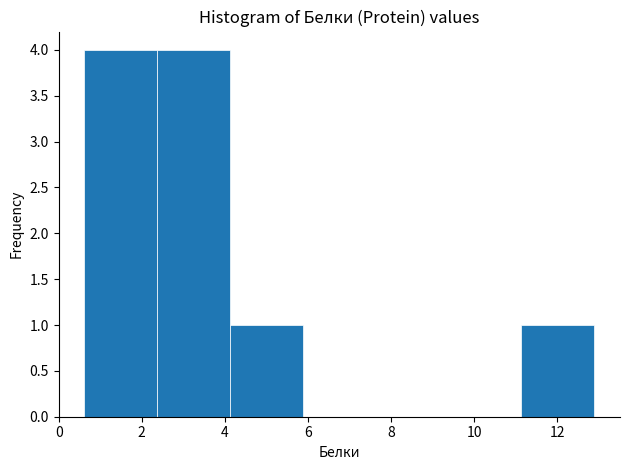

Reading left to right, list every bar in this chart as the range it spans on the x-axis followed by its height. Neither the bar edges nor the heights are printed on the chart, so give them approximately, as read against the axes.

0.6 to 2.4: 4
2.4 to 4.2: 4
4.2 to 5.8: 1
5.8 to 7.6: 0
7.6 to 9.4: 0
9.4 to 11.2: 0
11.2 to 13.0: 1